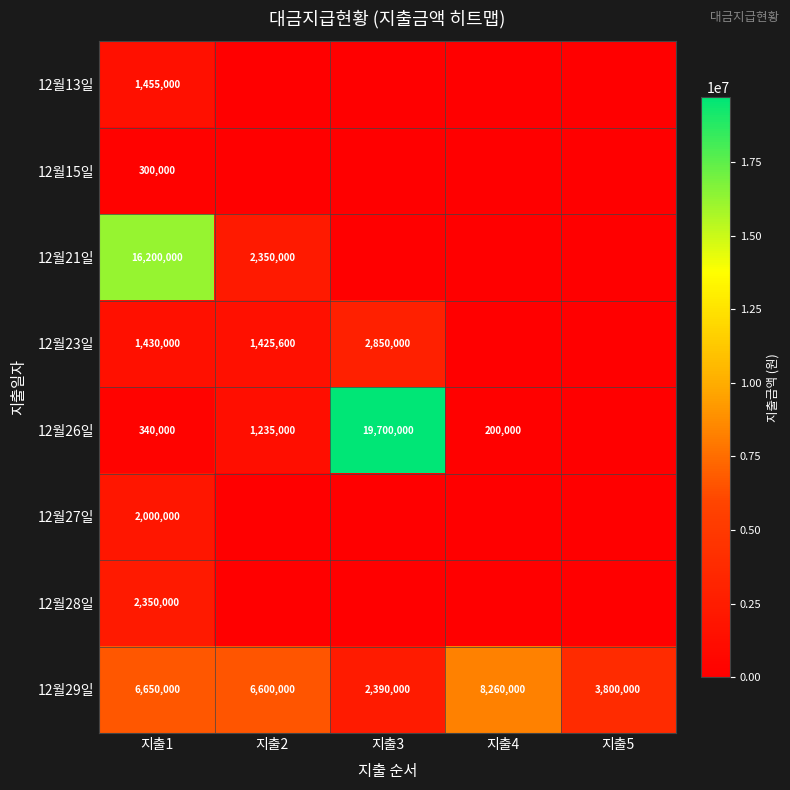

What is the spread (max minus min) of values at 지출4?

8260000